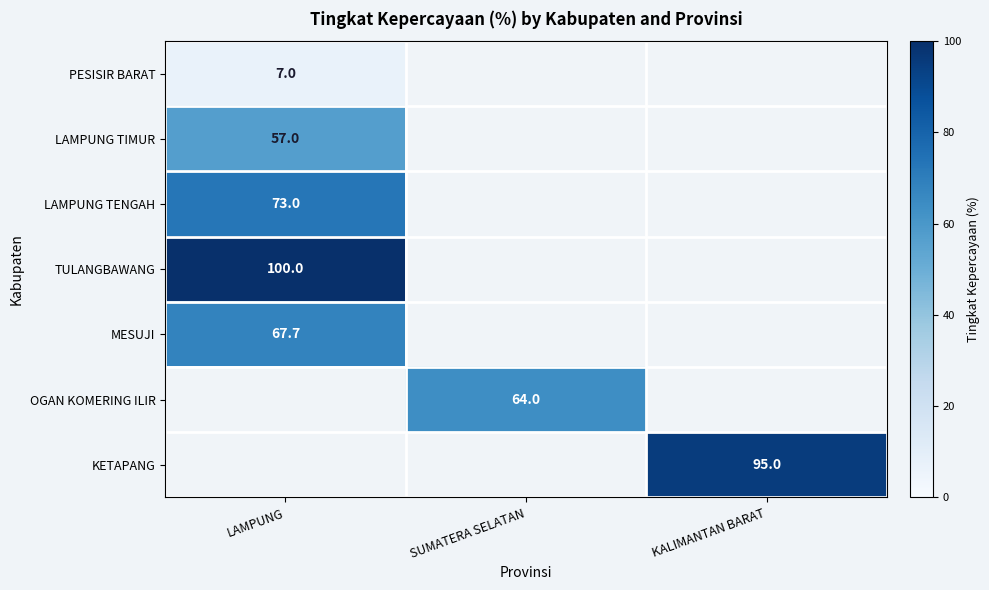

How many distinct data groups are displayed?

7